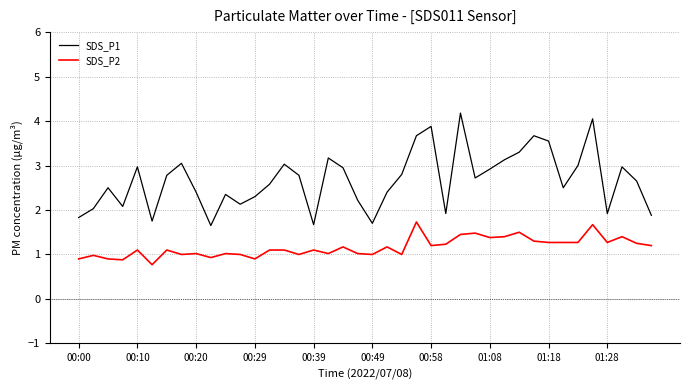

Rank the series by their maximum value, from highest to lowest.

SDS_P1, SDS_P2